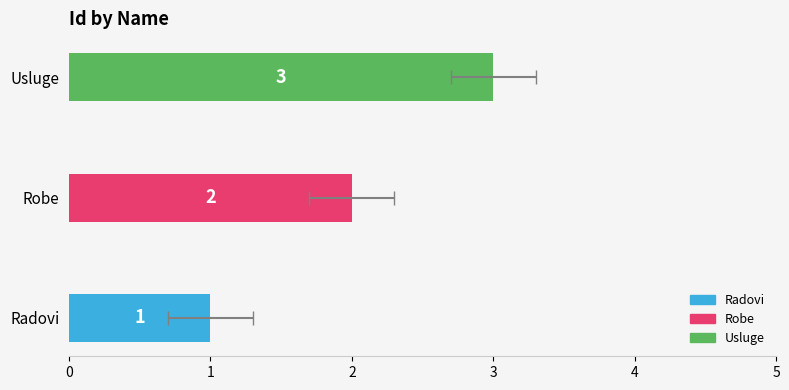

Reading left to right, what are all the values shown in this chart?

1	2	3